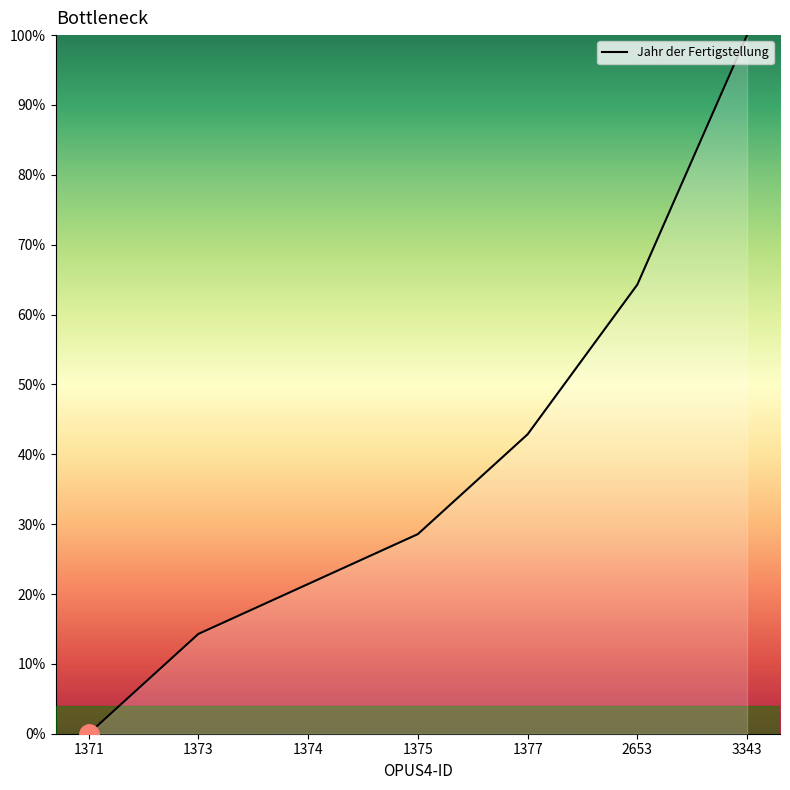

What is the change in value from 1375 to 3343?

+71.4